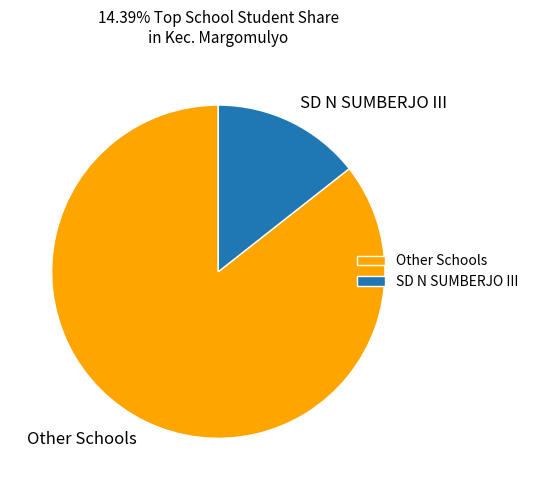

Rank the categories by value from lowest to highest.

SD N SUMBERJO III, Other Schools